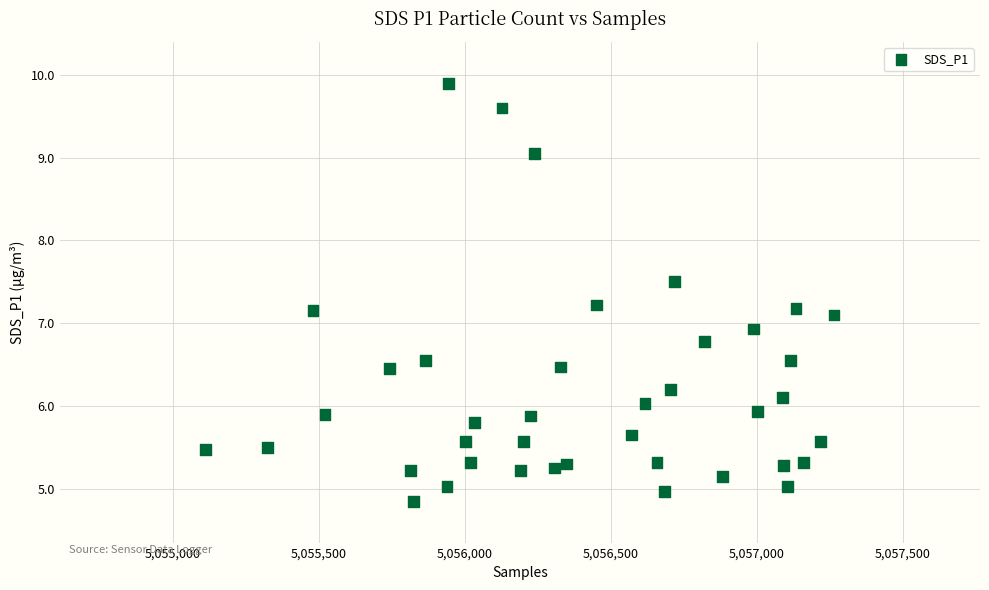

What is the range of X values (max minus min)?

2151.0